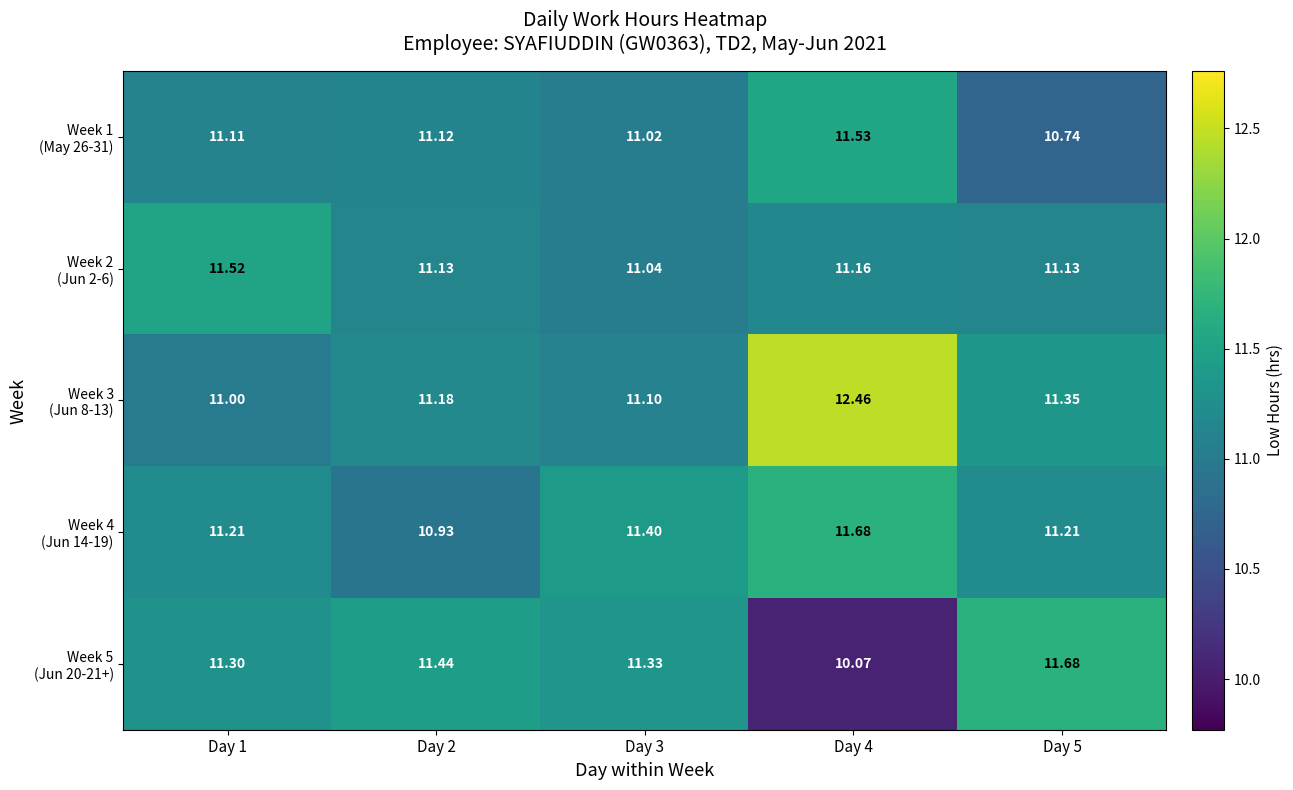

Between Day 5 and Day 1, which is larger?

Day 1